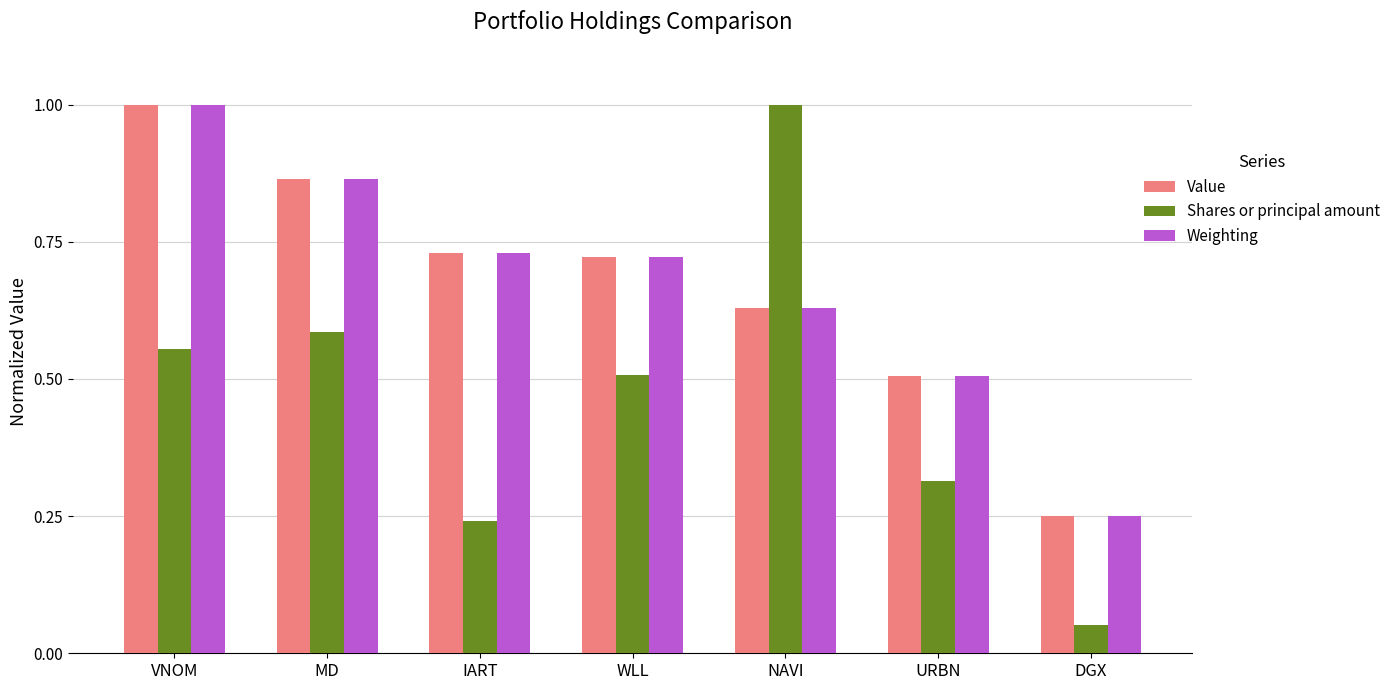

What is the sum of all Shares or principal amount values?

3.3